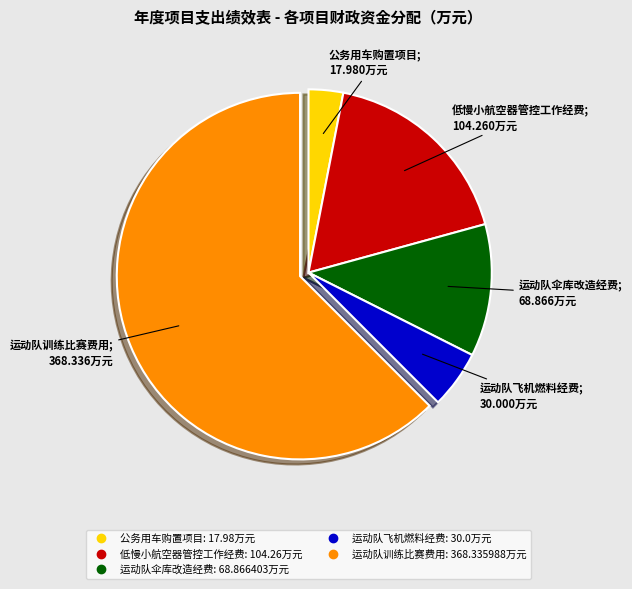

Between 公务用车购置项目 and 运动队飞机燃料经费, which is larger?

运动队飞机燃料经费